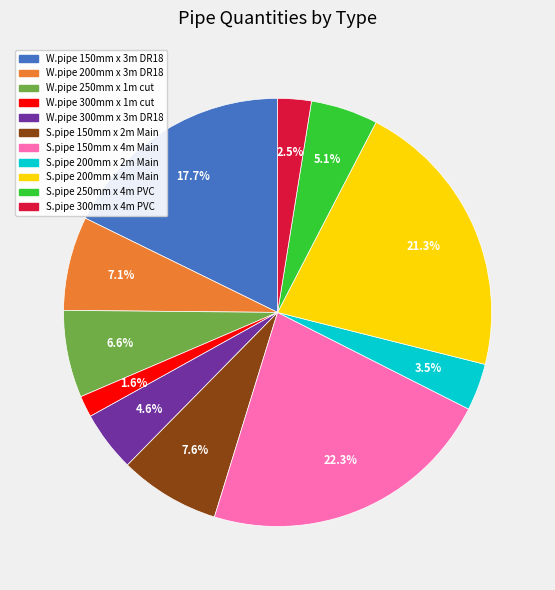

How many slices are in this pie chart?

11